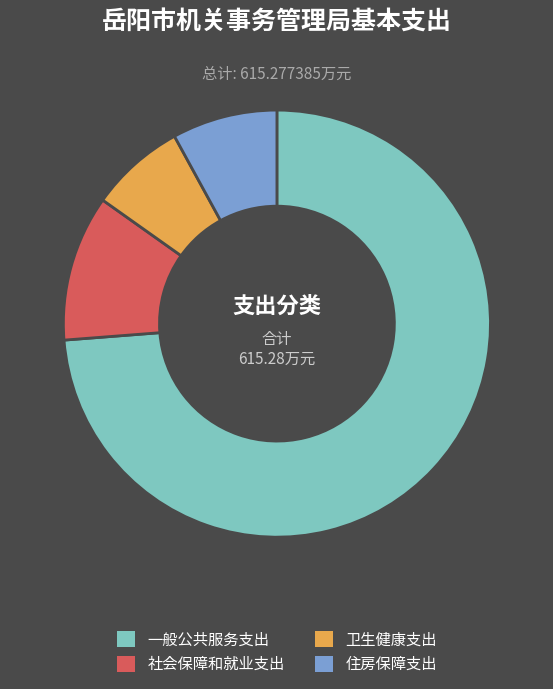

Count the number of slices in the pie.

4